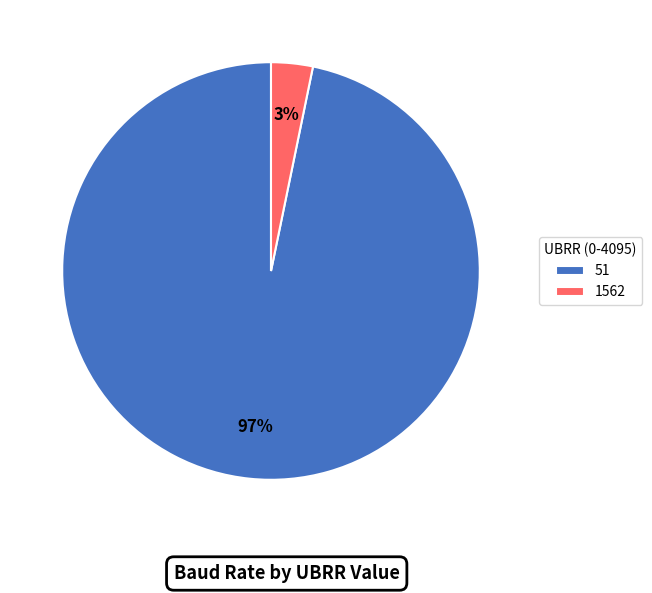

Is the sum of 51 and 1562 greater than half?

Yes